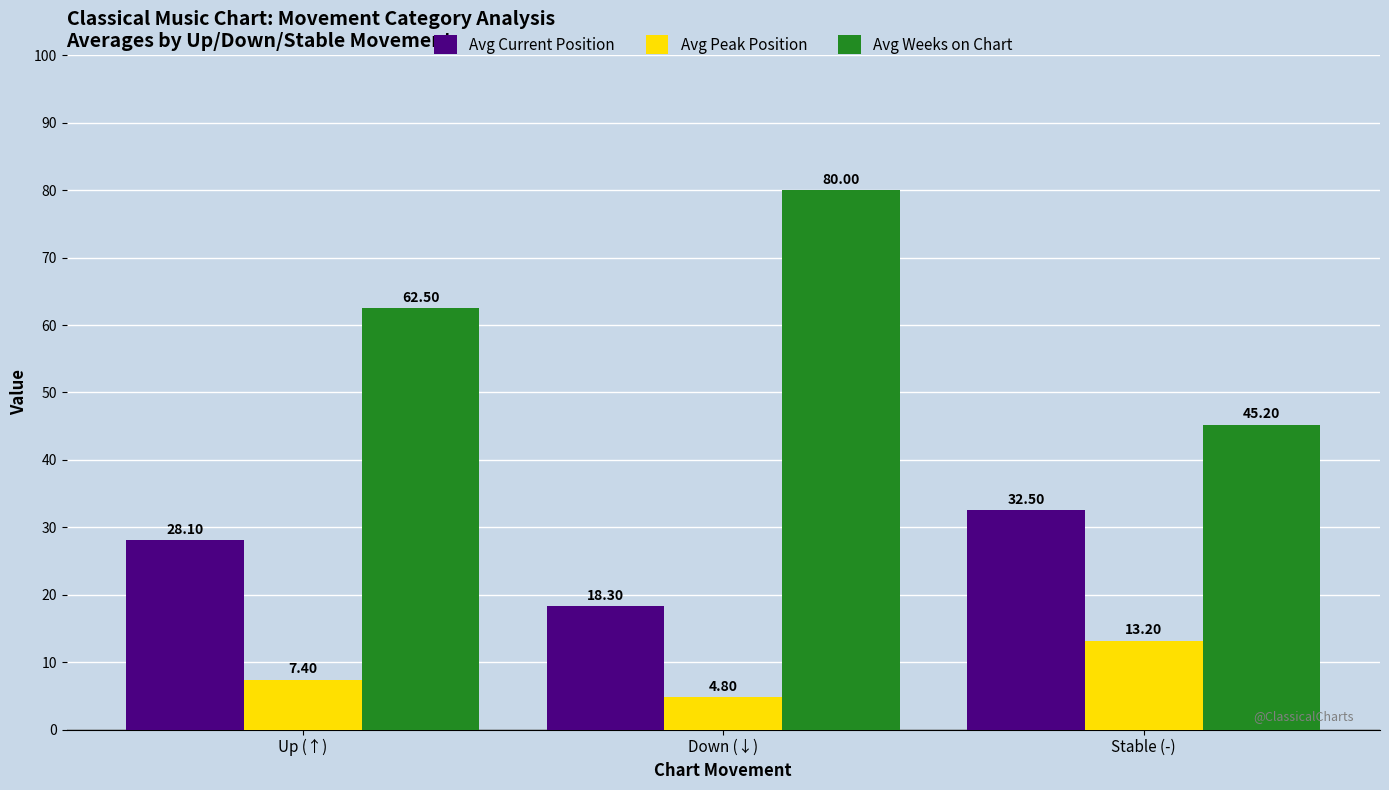

How many distinct data groups are displayed?

3